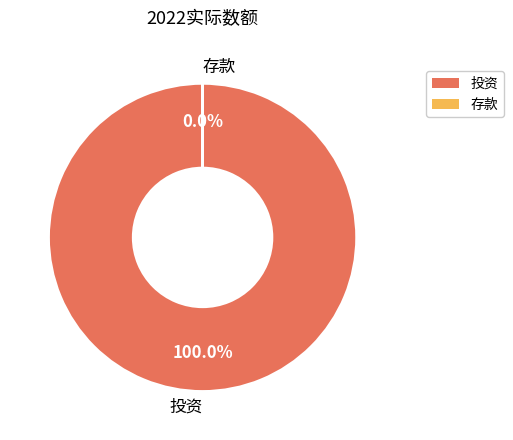

How many slices are in this pie chart?

2